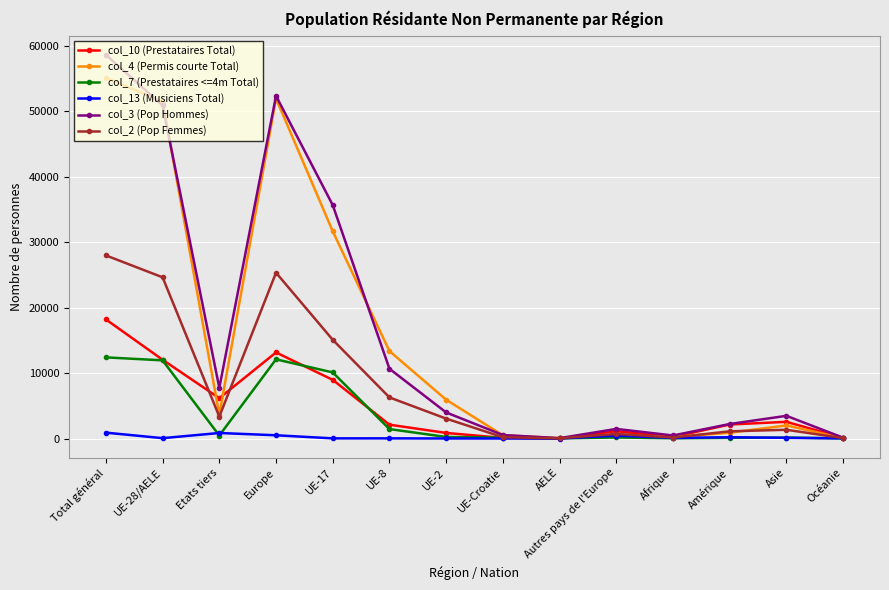

At which category does the chart reach its peak across all series?

Total général